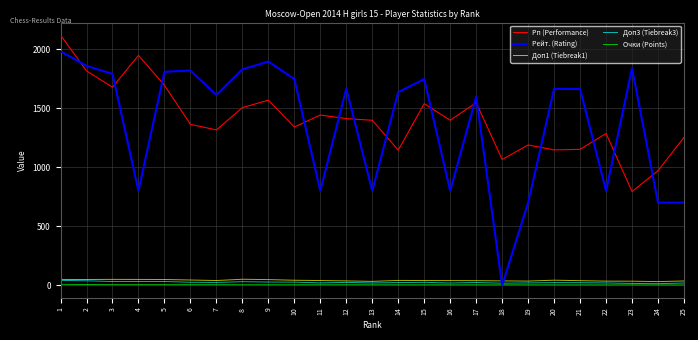

Where does the Рп (Performance) series first go above 1397?

1